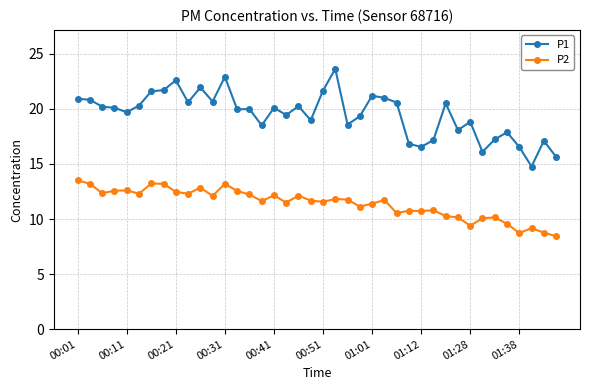

What is the value of the P2 point at the 8th from the left?

13.2